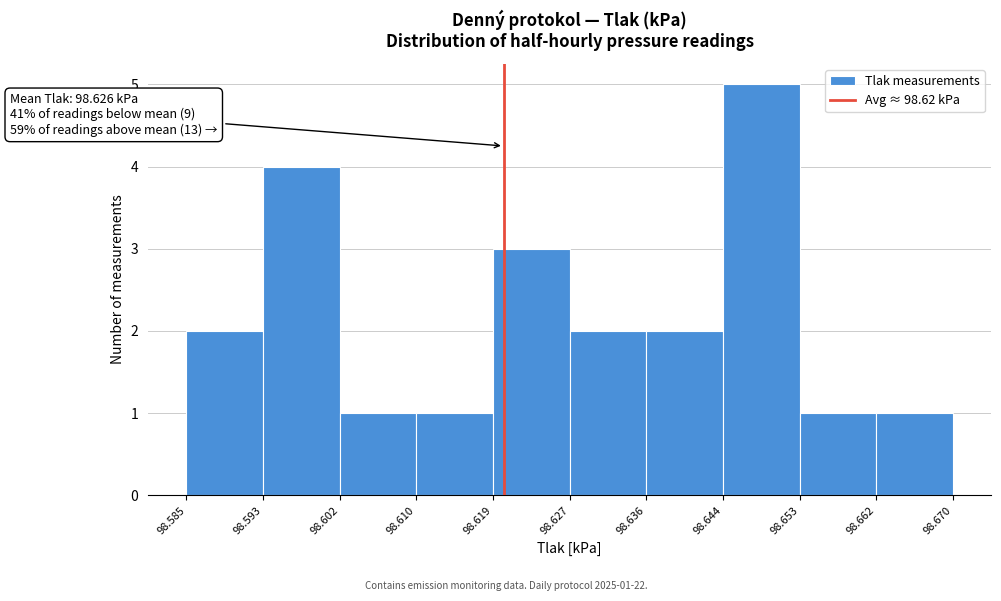

Over which range of the x-axis is the bar tallest?

98.644 to 98.653